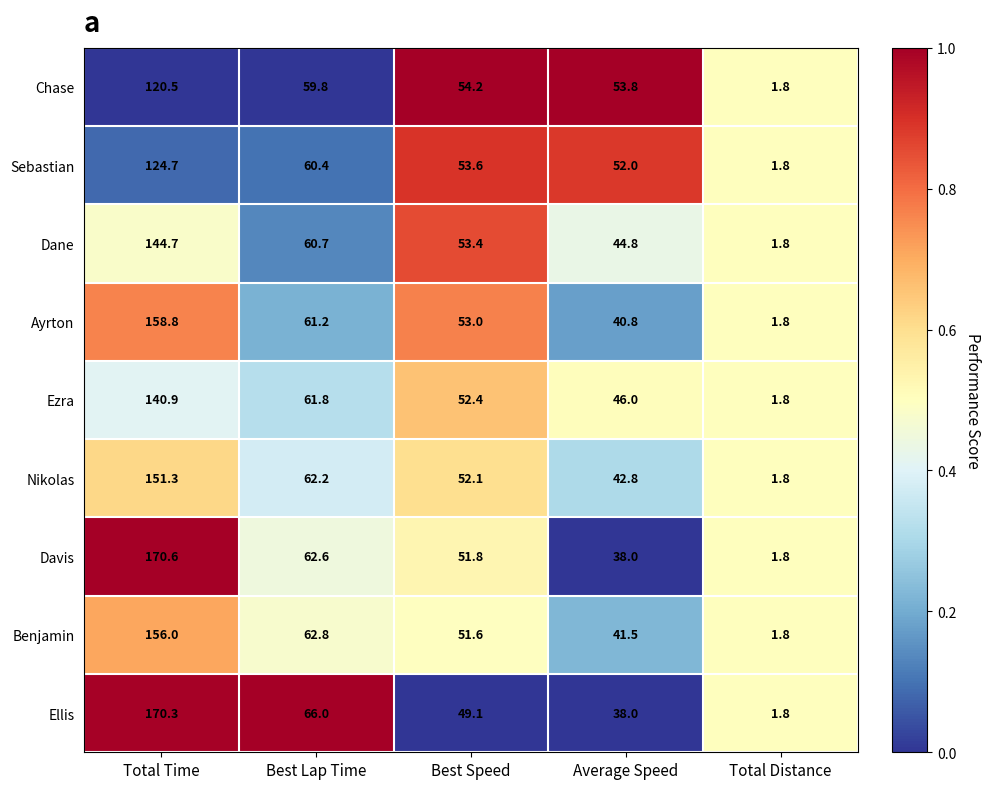

At which category is the sum across all series the highest?

Total Time